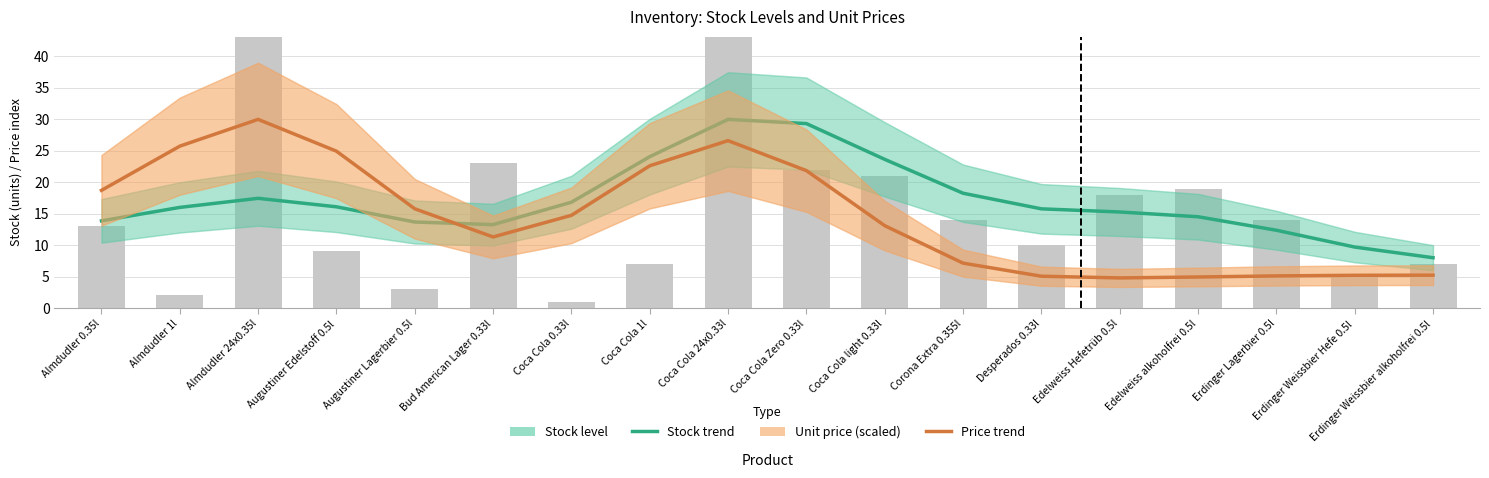

What is the average value of the Unit price (scaled) series?

14.6